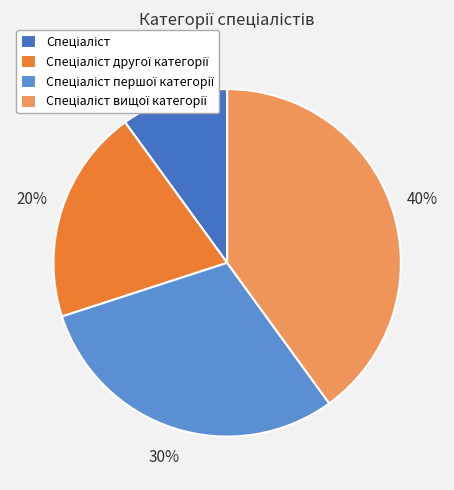

Does any single category account for the majority?

No